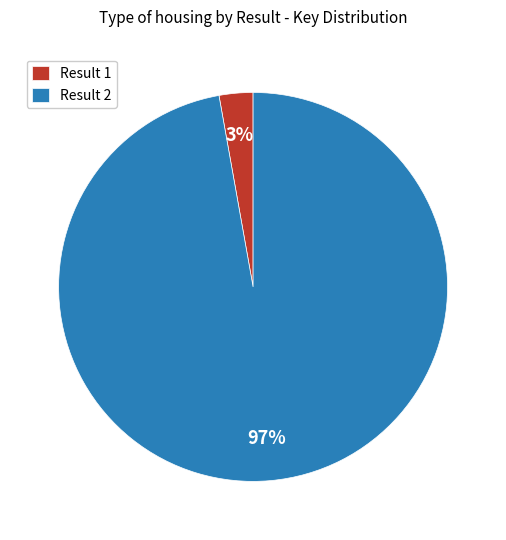

Which has a higher value, Result 1 or Result 2?

Result 2